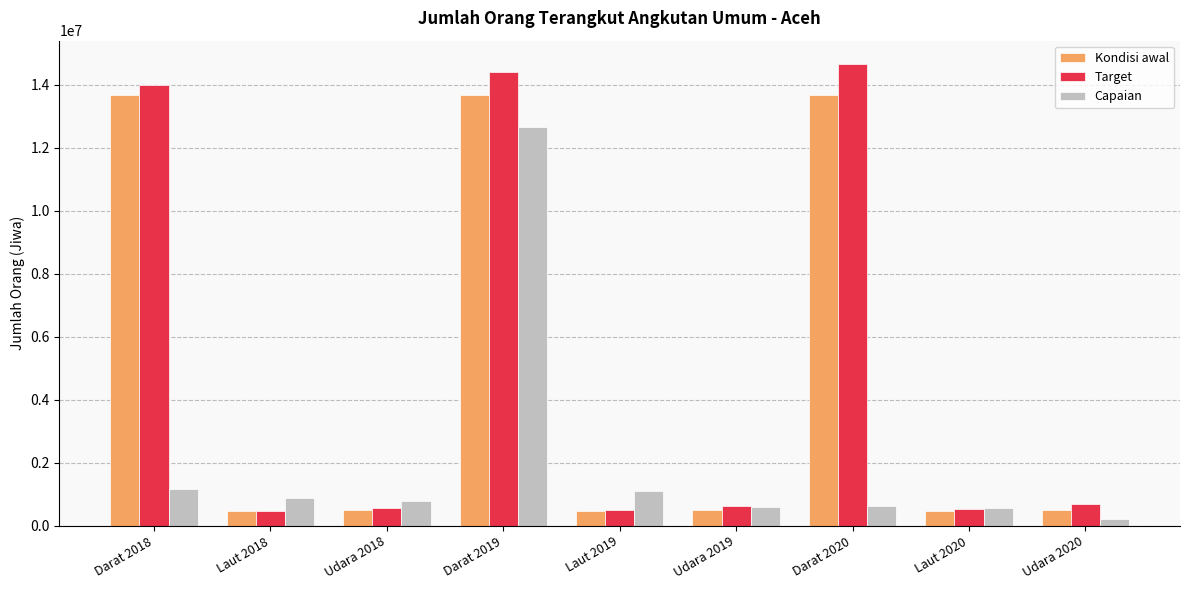

At which label is Target closest to 7576257?

Darat 2018